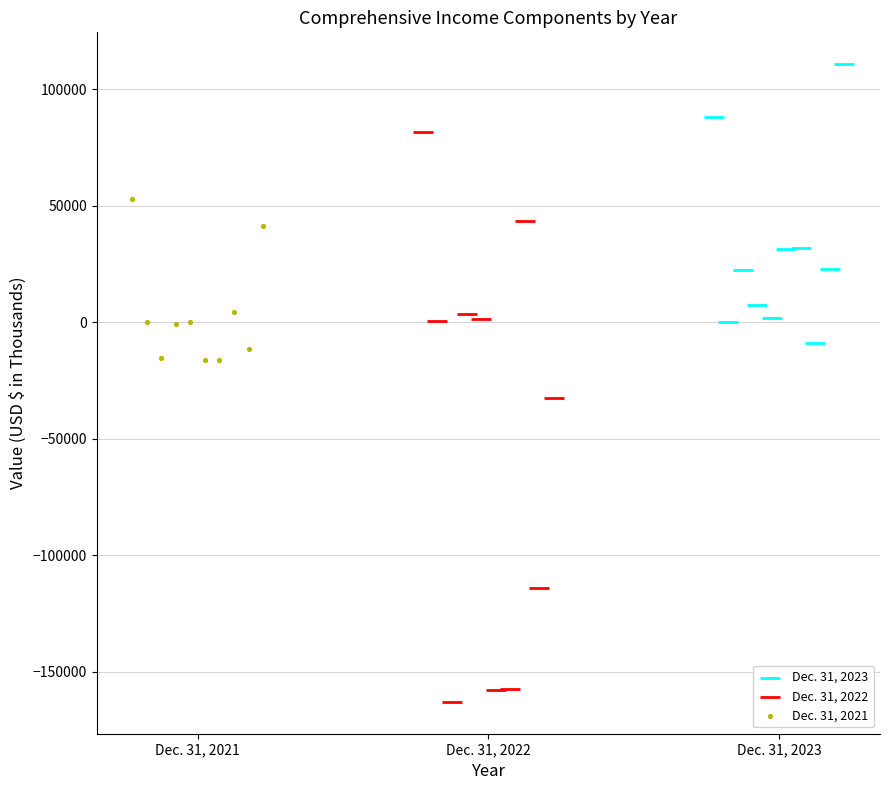

Which series reaches the minimum Y coordinate?

Dec. 31, 2022